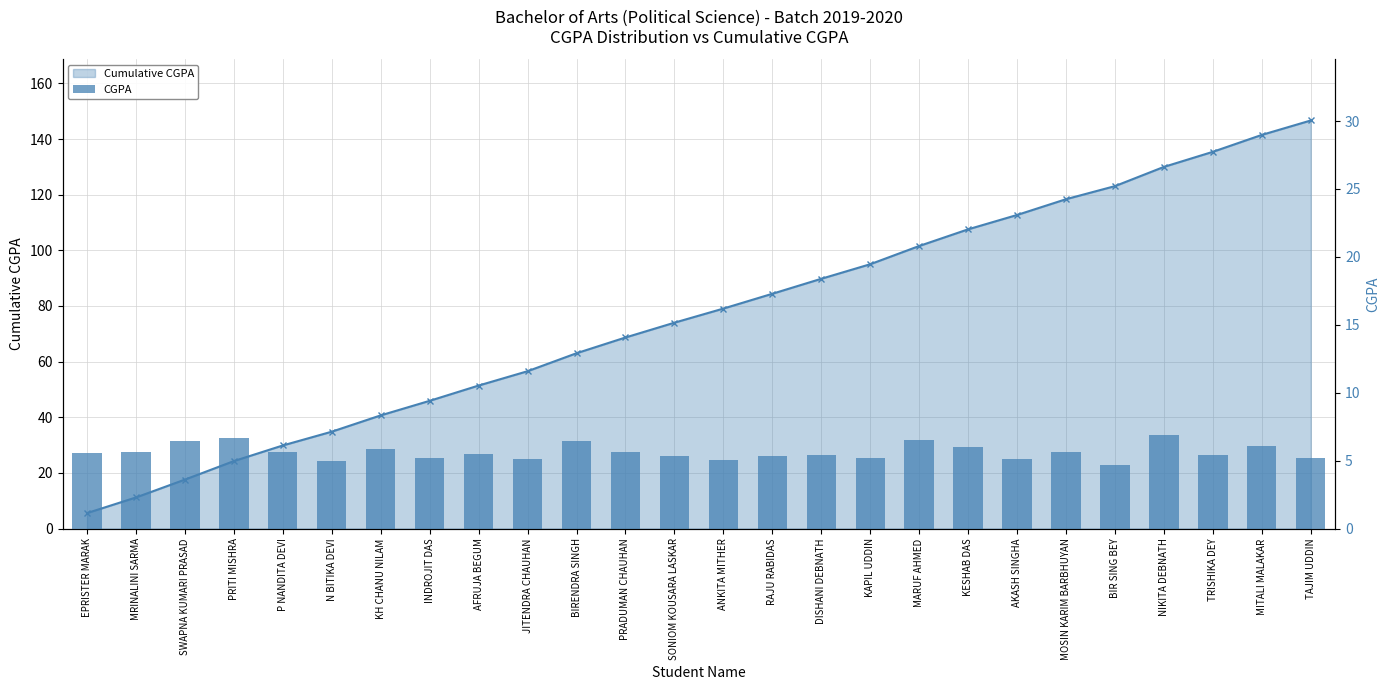

What is the difference between the highest and lowest values at AKASH SINGHA?

107.5